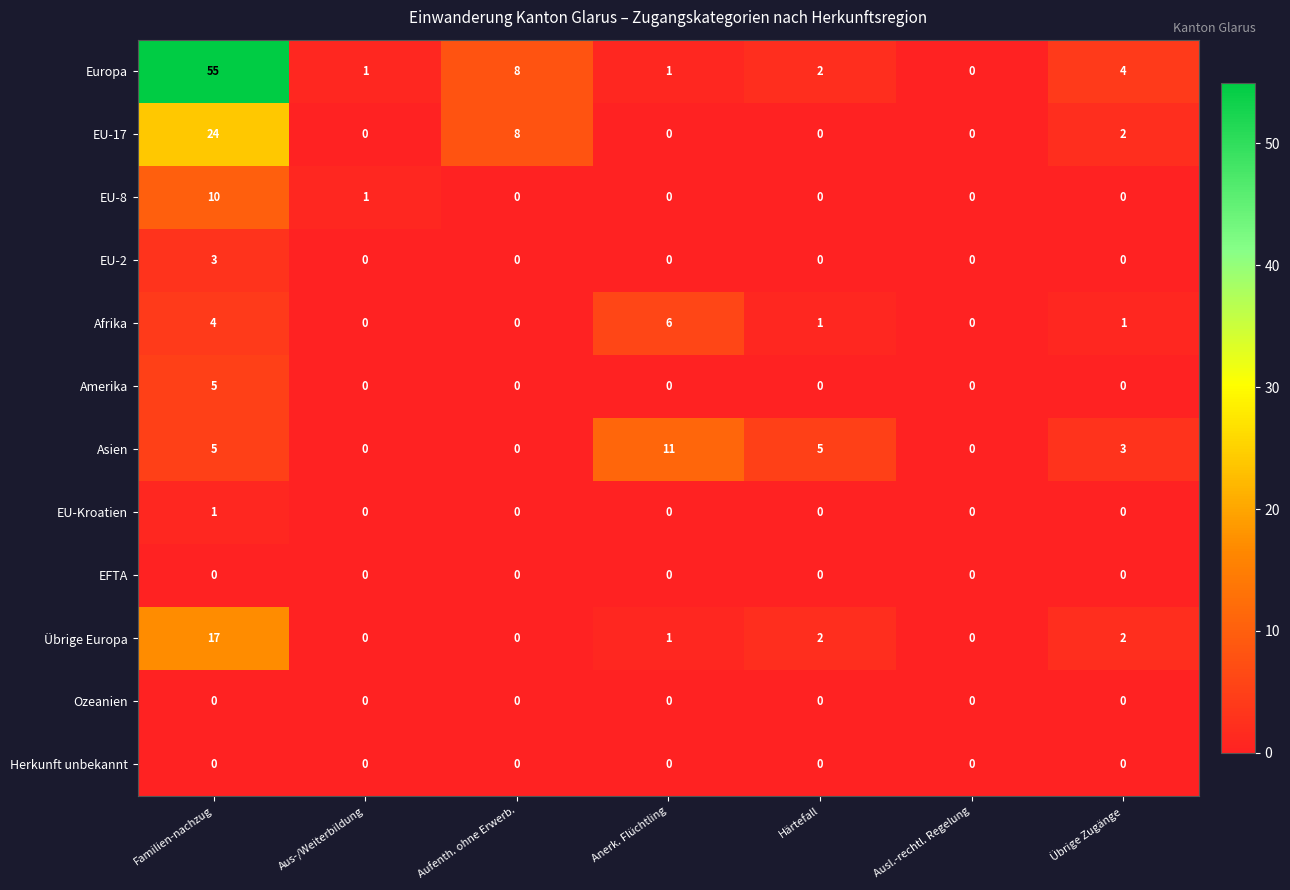

Is it true that EFTA equals 0 at Ausl.-rechtl. Regelung?

True